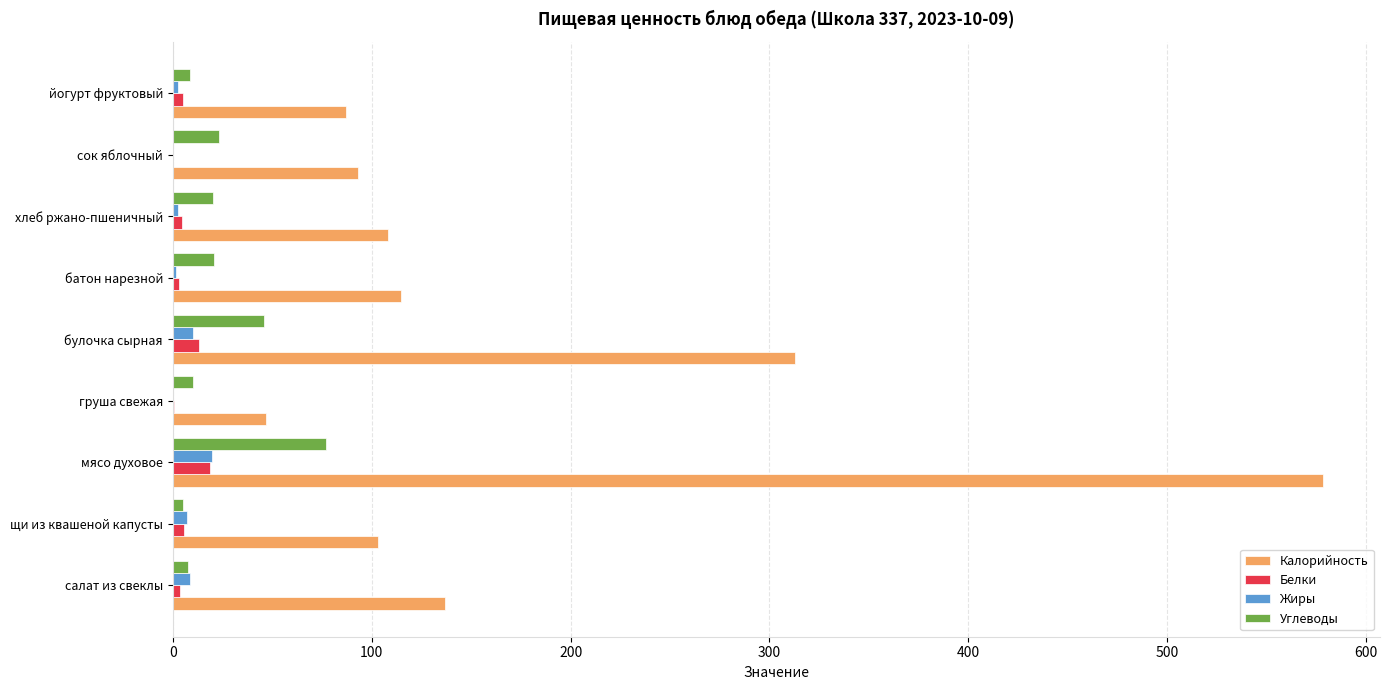

Is the value of Калорийность at мясо духовое greater than the value of Жиры at мясо духовое?

Yes